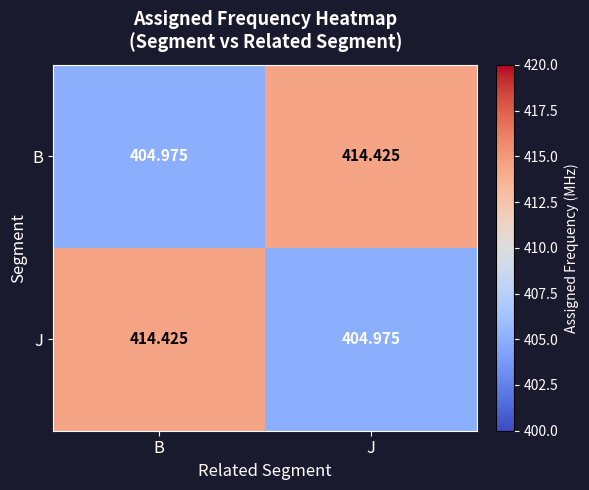

Is the value of J at J greater than the value of B at J?

No